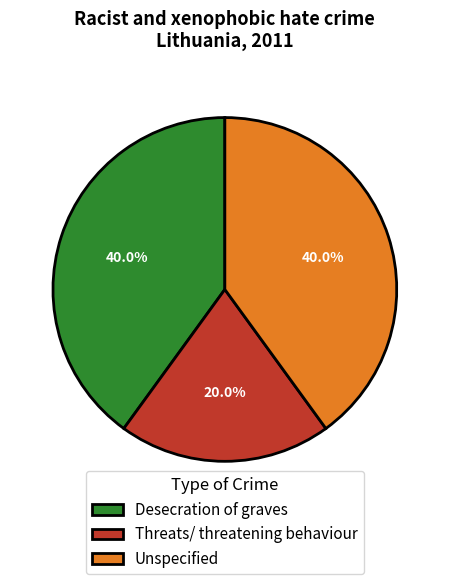

Do Threats/ threatening behaviour and Desecration of graves together represent more than half of the pie?

Yes